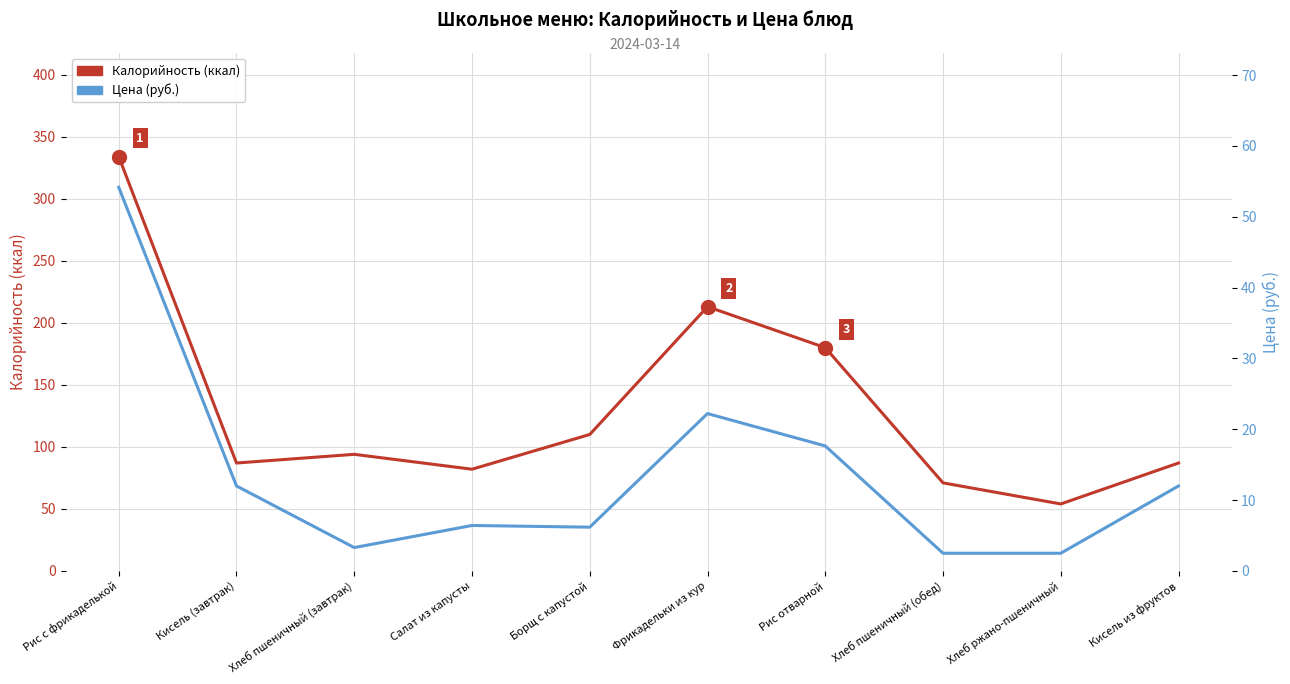

What is the lowest value of the Цена (руб.) series?

2.5